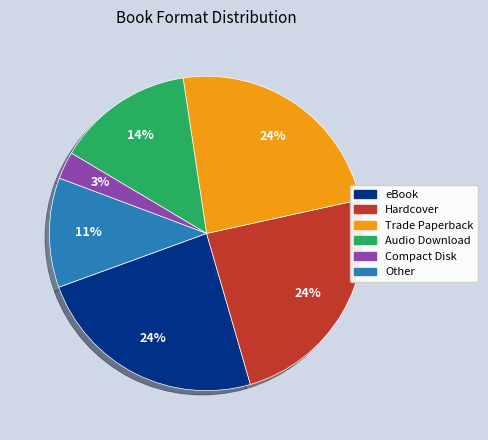

Which category has the smallest portion of the pie?

Compact Disk